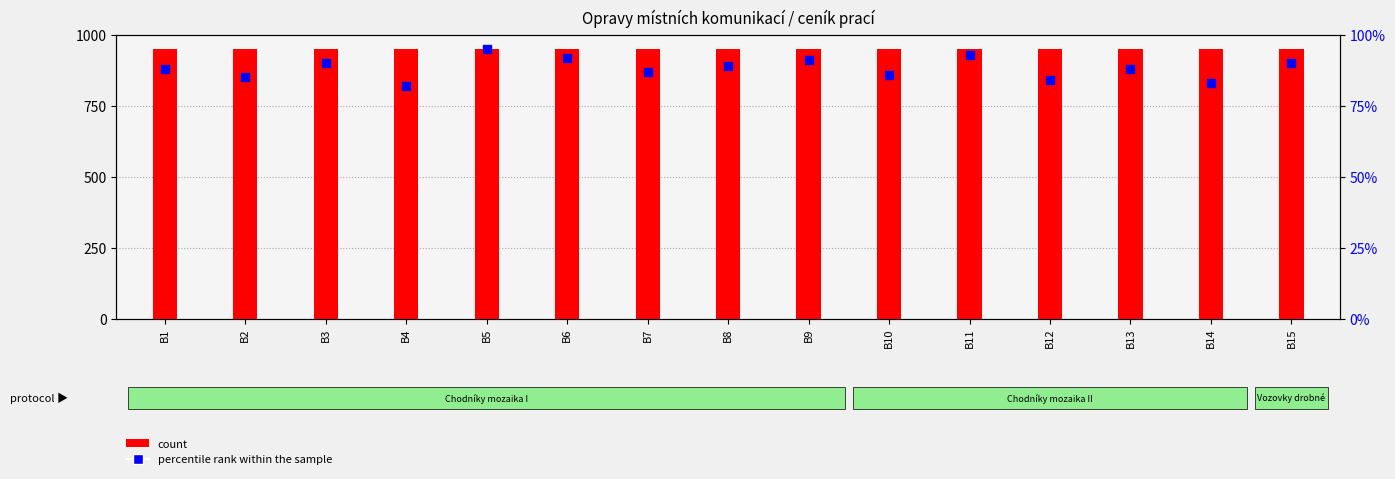

Which series reaches the minimum Y coordinate?

percentile rank within the sample